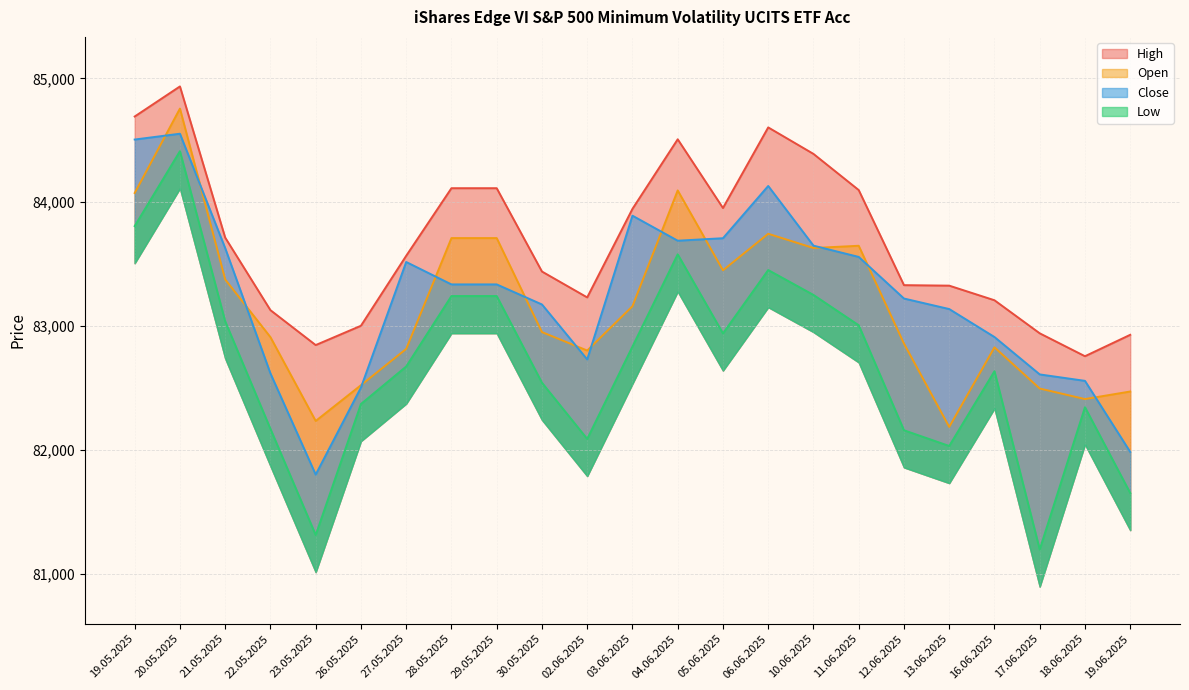

Between 16.06.2025 and 19.05.2025, which is larger?

19.05.2025